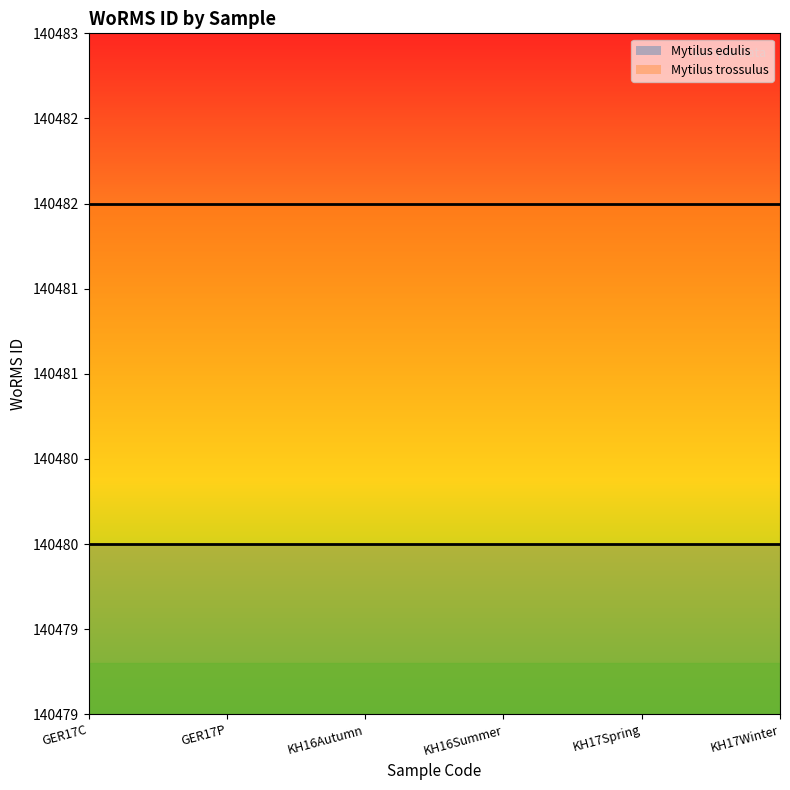

Rank the series at KH17Spring from lowest to highest value.

Mytilus edulis, Mytilus trossulus